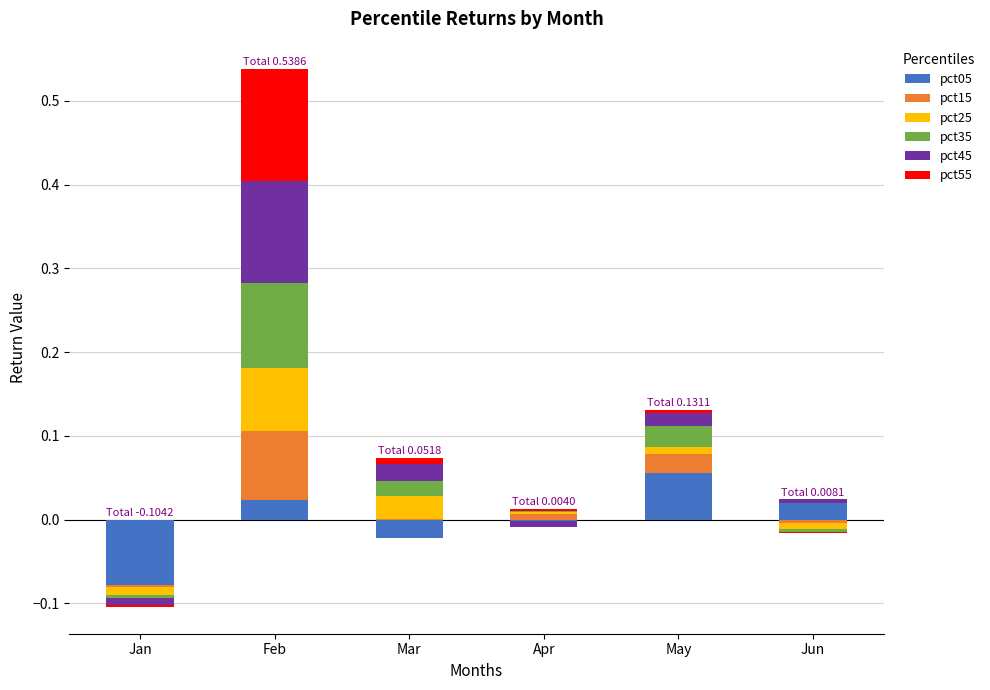

Rank the series by their maximum value, from highest to lowest.

pct55, pct45, pct35, pct15, pct25, pct05